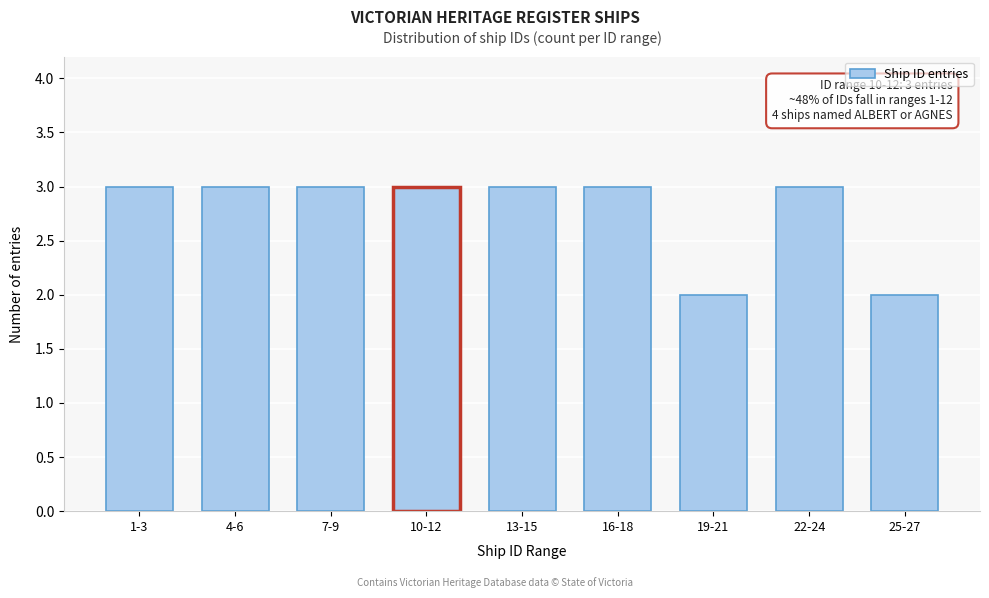

Reading right to left, transcribe all the data shown in this chart.

25-27=2	22-24=3	19-21=2	16-18=3	13-15=3	10-12=3	7-9=3	4-6=3	1-3=3